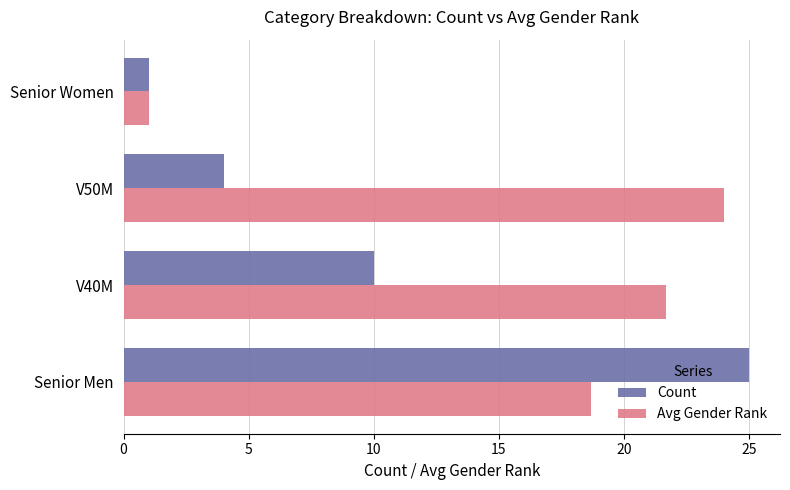

How many values in the Avg Gender Rank series are below 21?

2